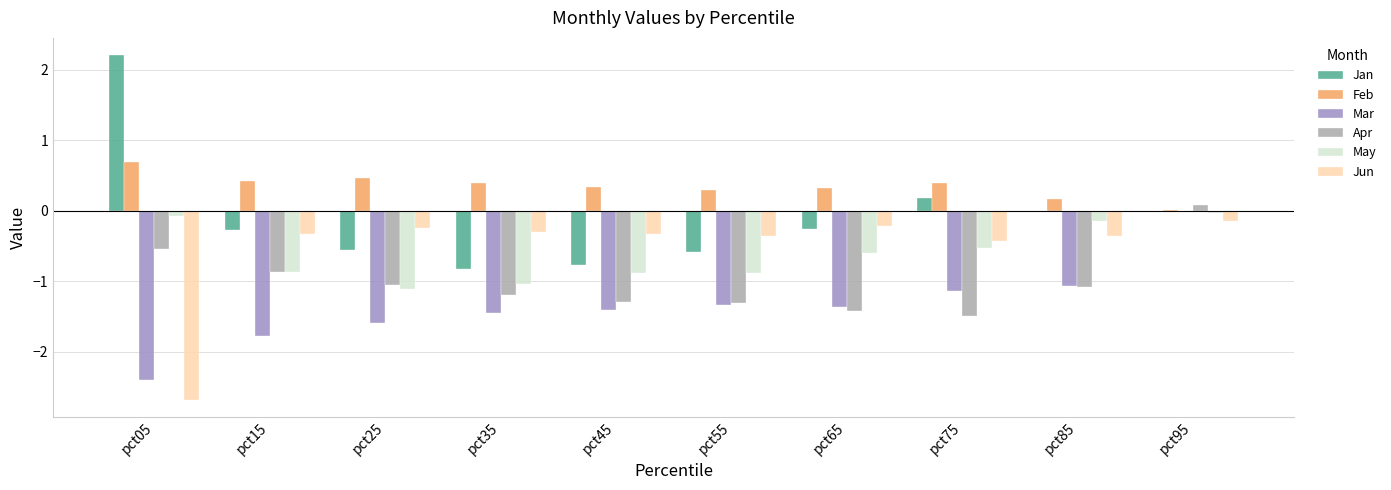

What is the maximum value shown in the chart?

2.2